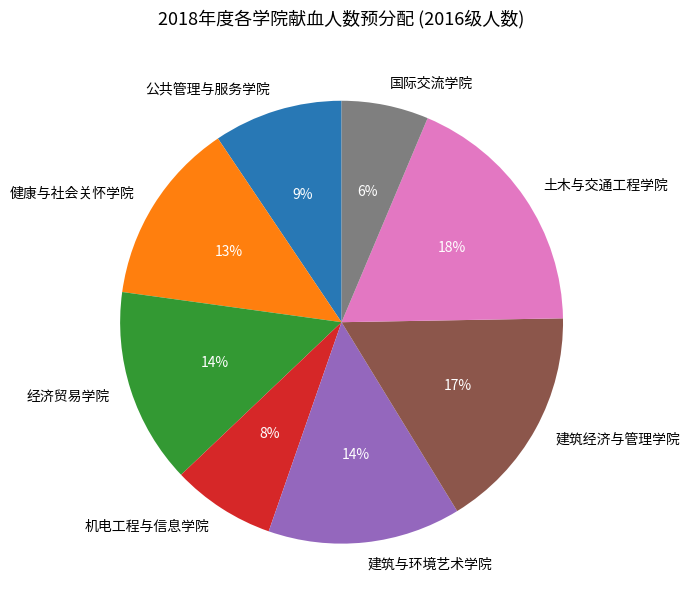

How many segments does this pie chart have?

8